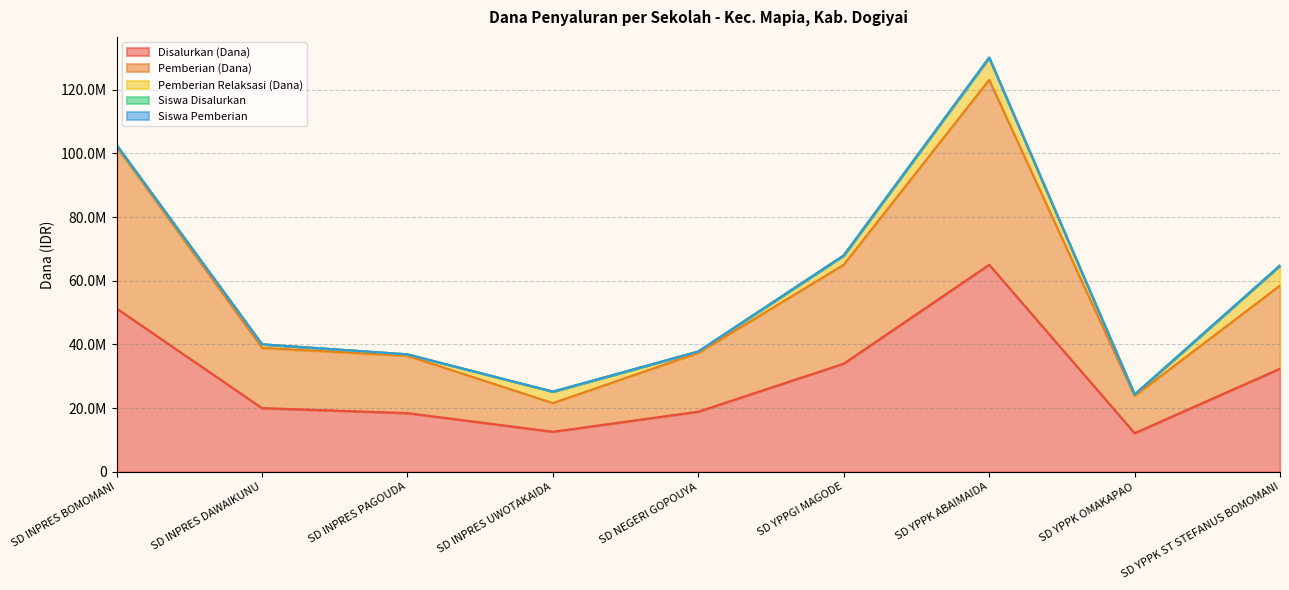

At which label does Pemberian (Dana) reach its peak?

SD YPPK ABAIMAIDA